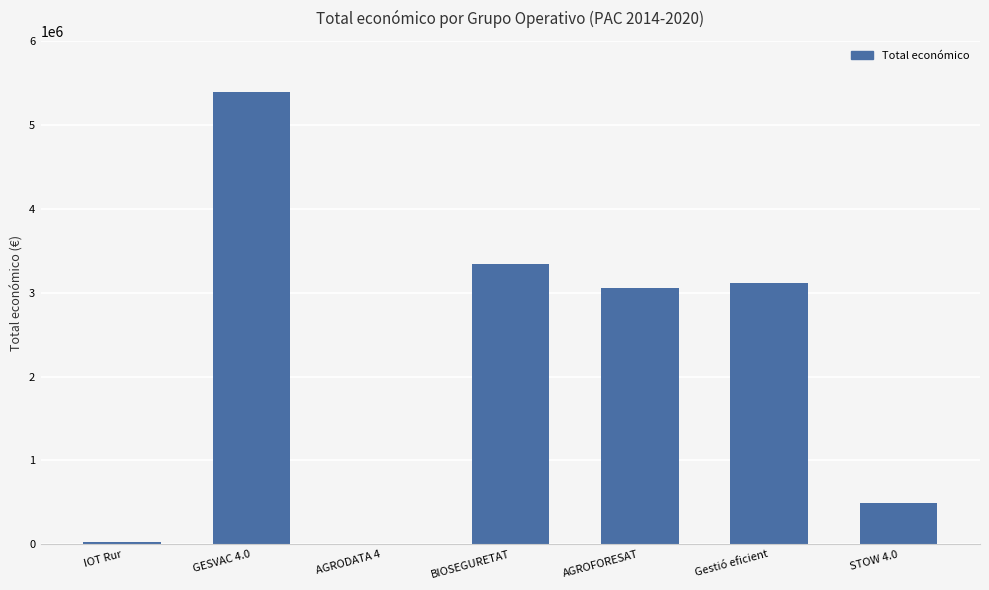

The chart shows a value of 3114698 at Gestió eficient. True or false?

True